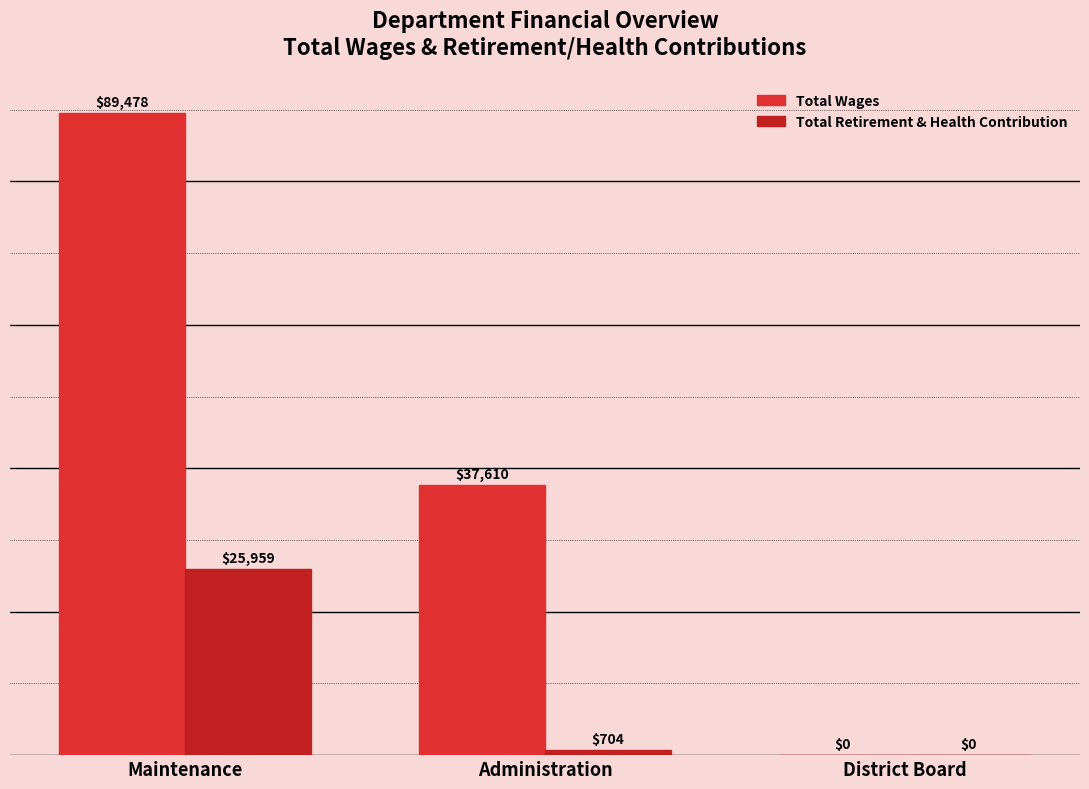

The Total Retirement & Health Contribution series shows 0 at District Board. True or false?

True